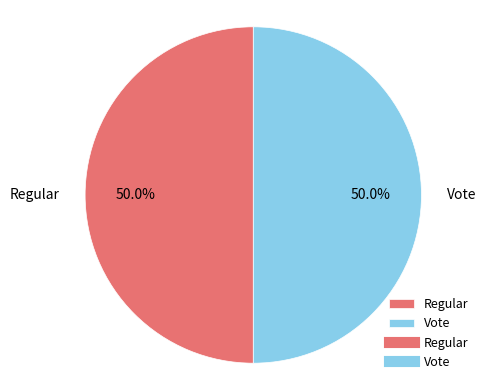

How much of the chart is everything except Vote?

50.0%